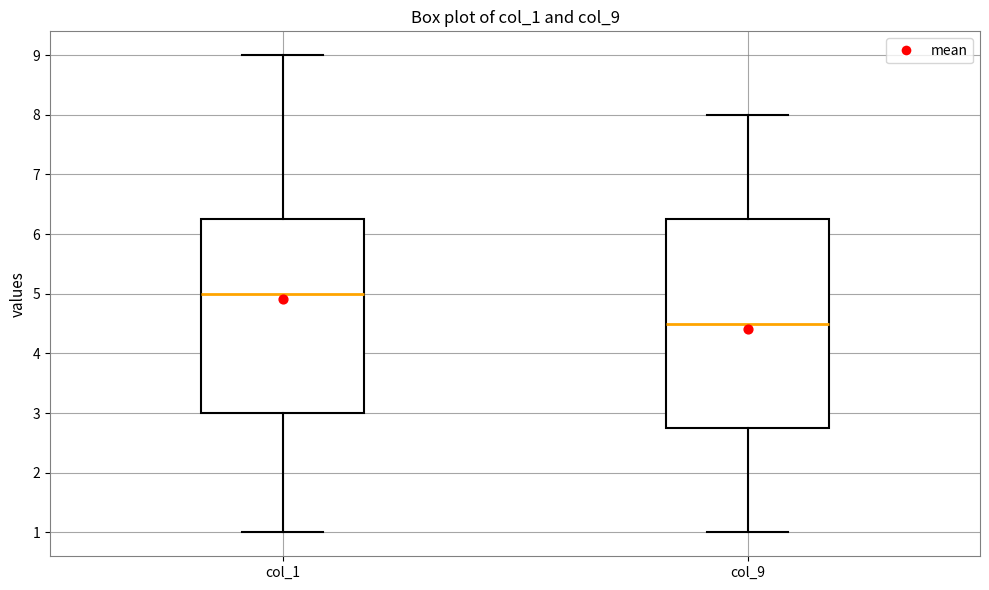

Reading left to right, transcribe this box plot: for each box, give where its median line is, the range the box spans, and where its two whiskers end, as read against the y-axis. The values are not printed on the chart, so give them approximately, as read against the axis.

col_1: median 5.0, box 3.0 to 6.3, whiskers 1.0 to 9.0
col_9: median 4.5, box 2.8 to 6.3, whiskers 1.0 to 8.0